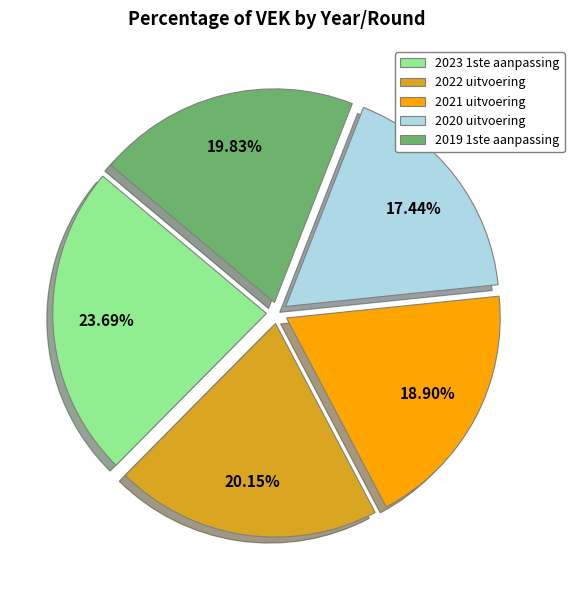

Which slice is the largest?

2023 1ste aanpassing